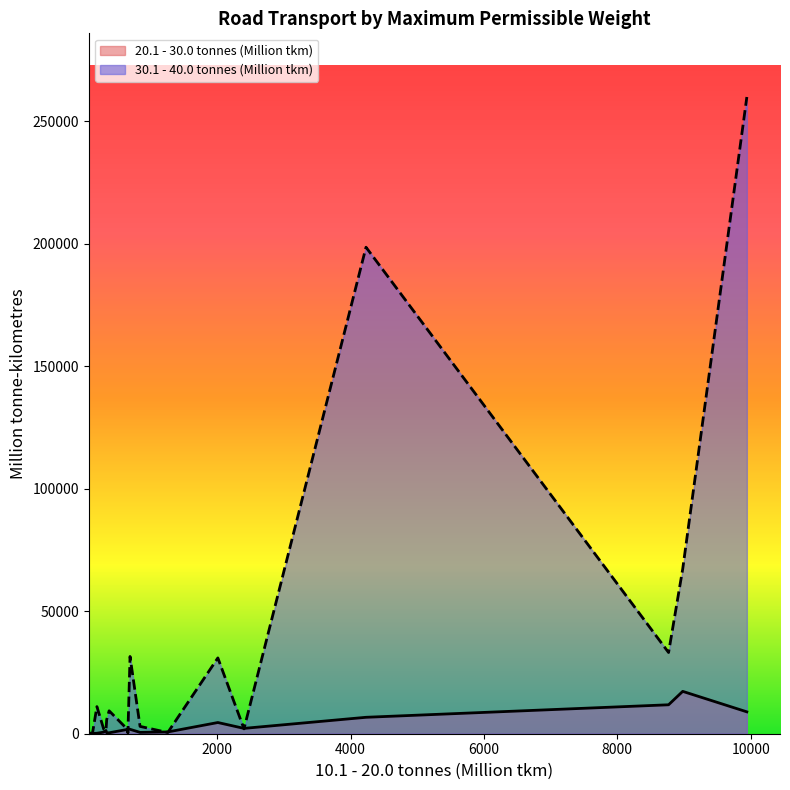

True or false: 30.1 - 40.0 tonnes (Million tkm) has a value of 391 at Luxembourg.

True